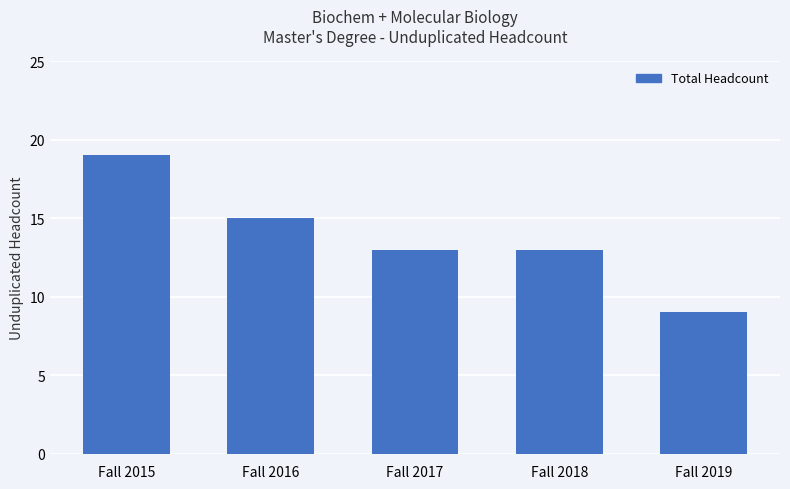

Which category has the lowest value across all series?

Fall 2019